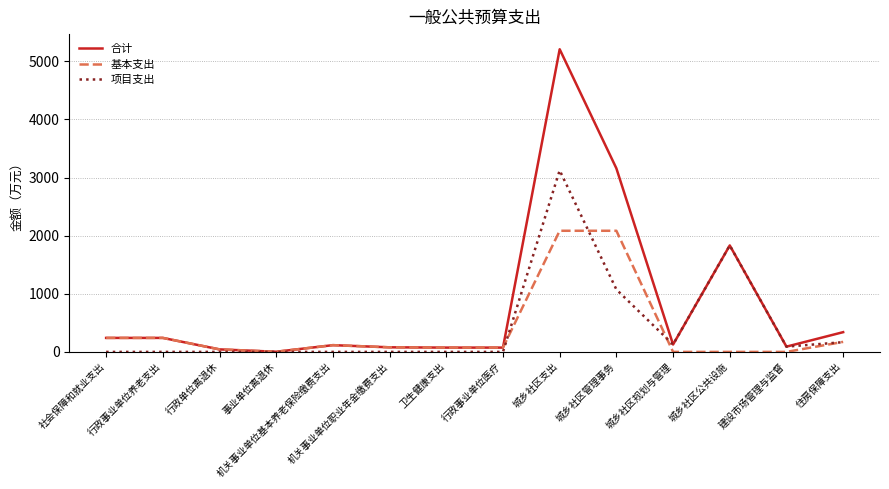

Which series has the widest spread of values?

合计